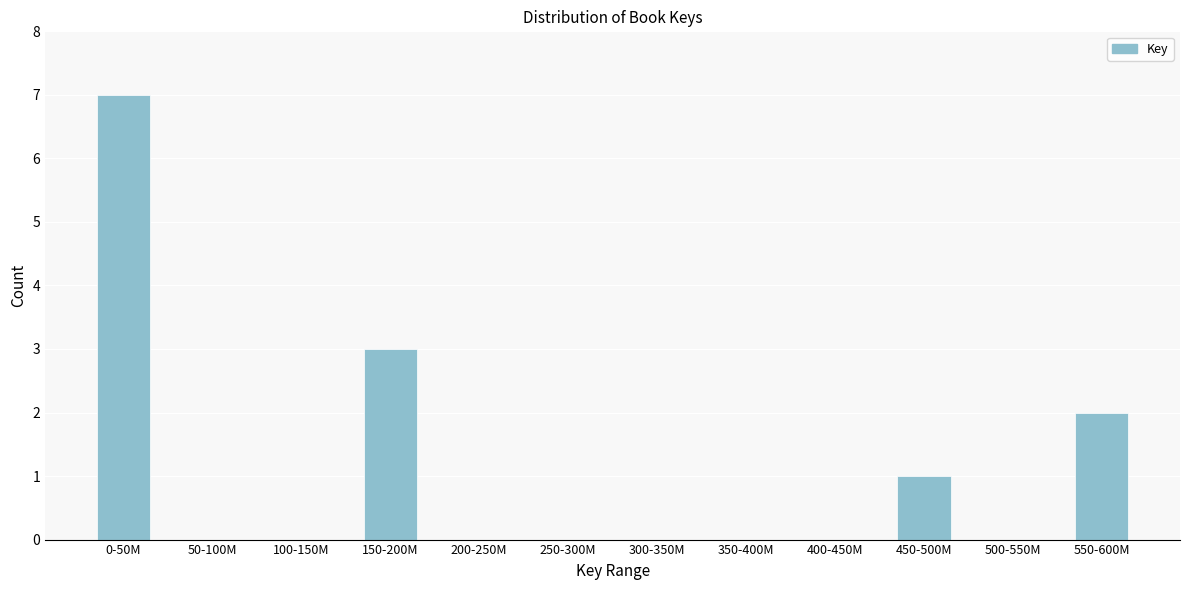

Reading left to right, transcribe all the data shown in this chart.

0-50M=7	50-100M=0	100-150M=0	150-200M=3	200-250M=0	250-300M=0	300-350M=0	350-400M=0	400-450M=0	450-500M=1	500-550M=0	550-600M=2